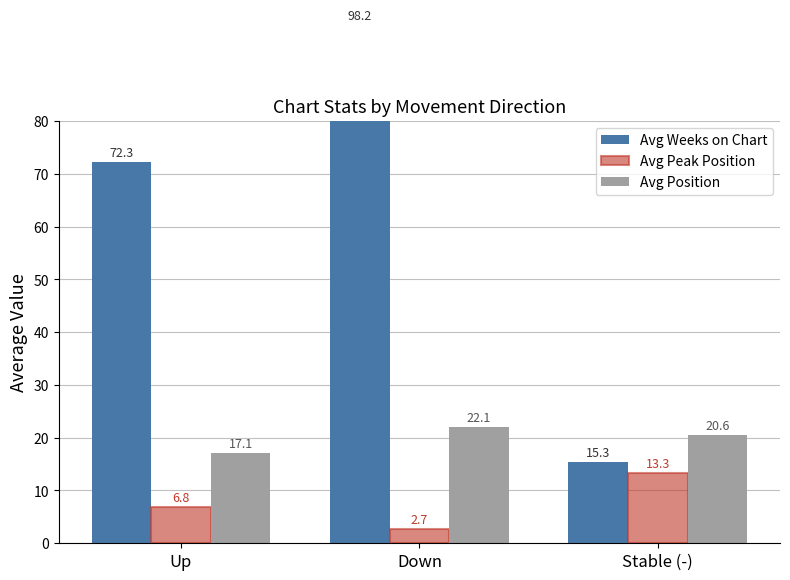

What is the highest value of the Avg Peak Position series?

13.3